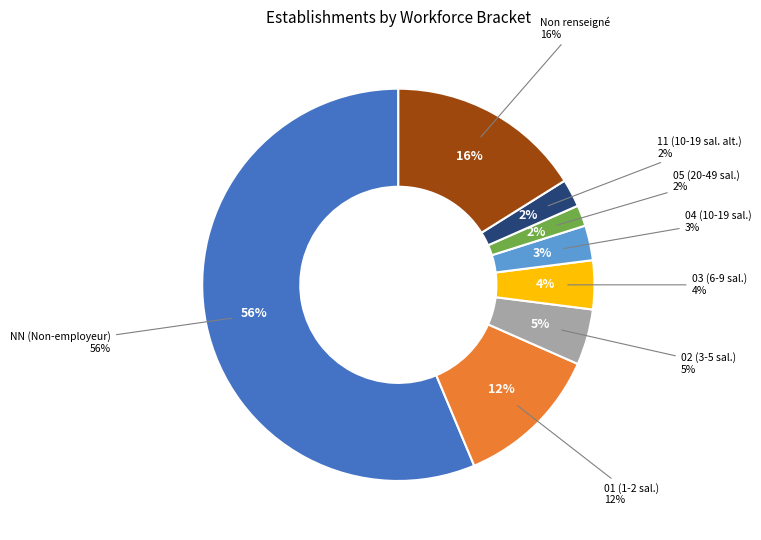

Rank the categories by value from lowest to highest.

05, 11, 04, 03, 02, 01, , NN